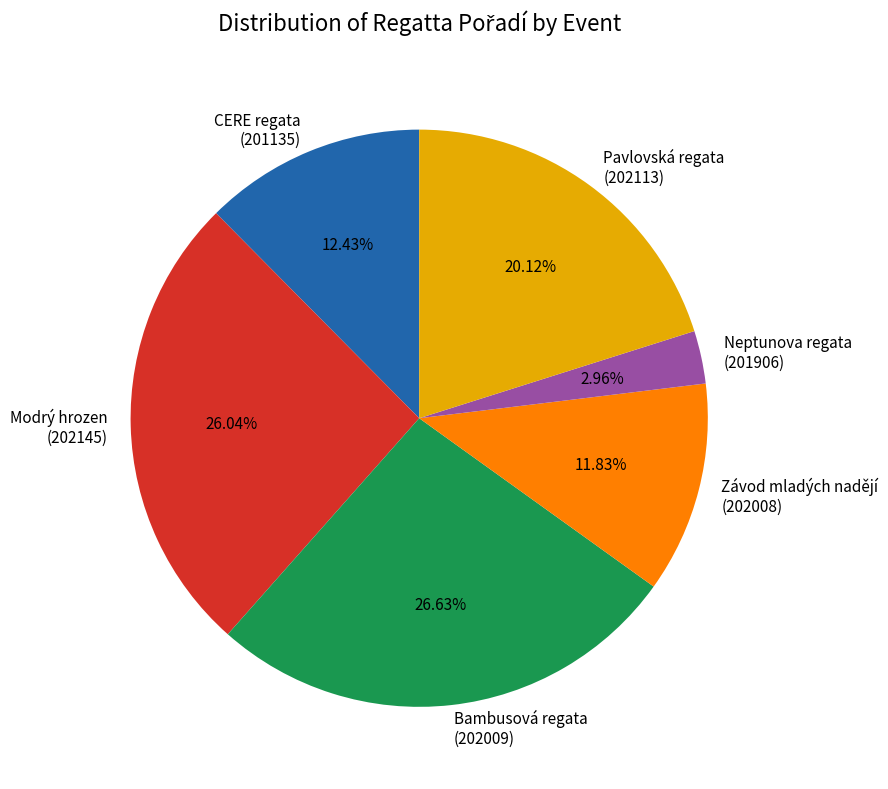

Is Závod mladých nadějí (202008) the majority of the pie?

No